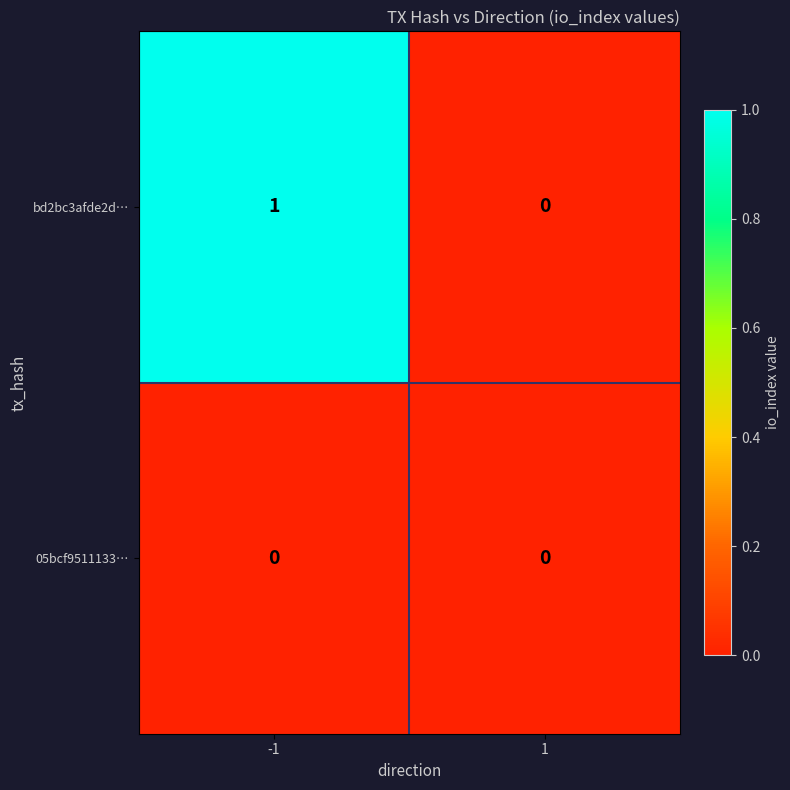

List the series in order of their overall mean, lowest first.

05bcf9511133…, bd2bc3afde2d…